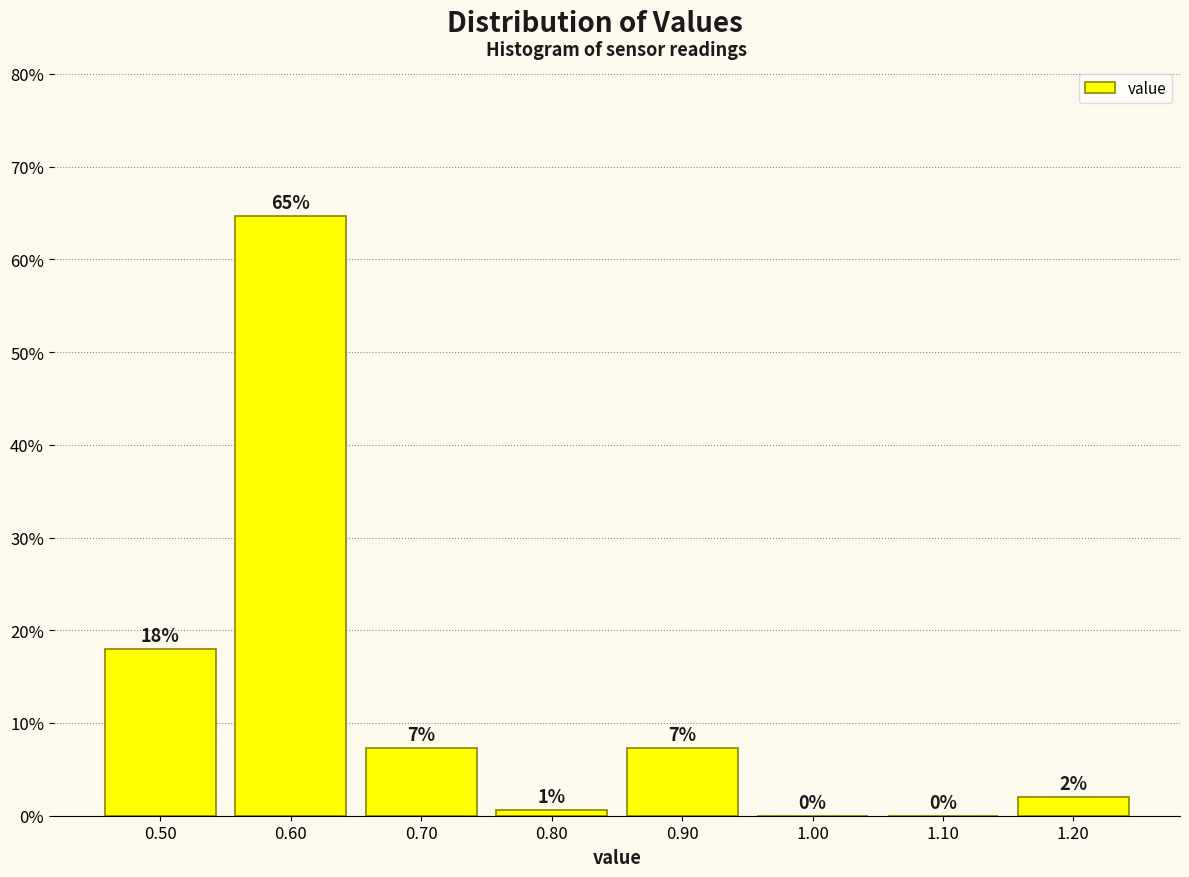

Over which range of the x-axis is the bar tallest?

0.55 to 0.65